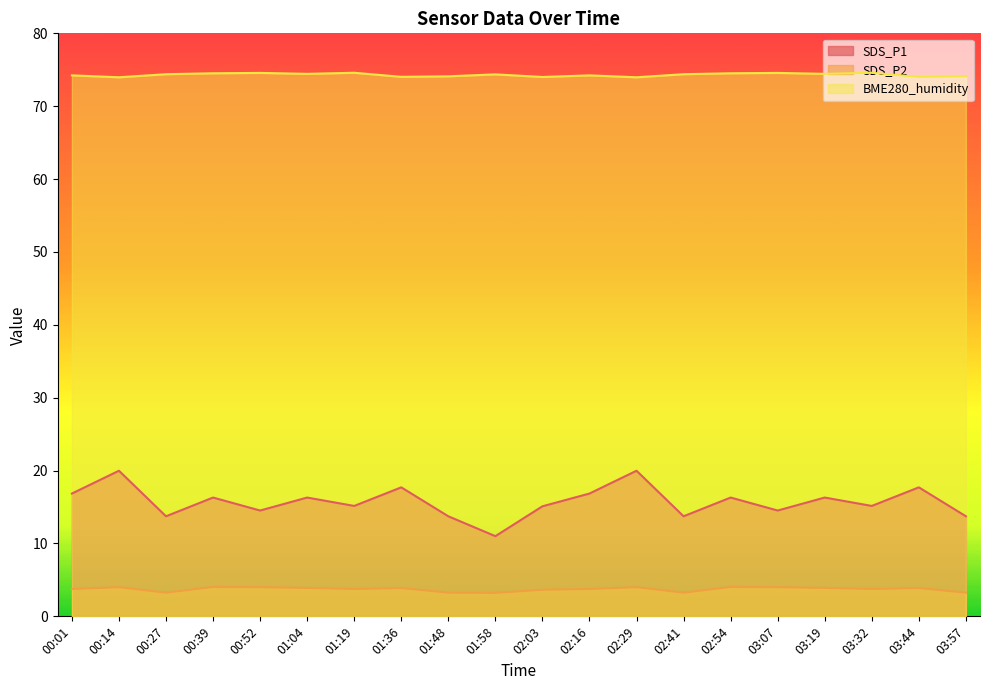

What is the label of the 5th point from the left?

00:52